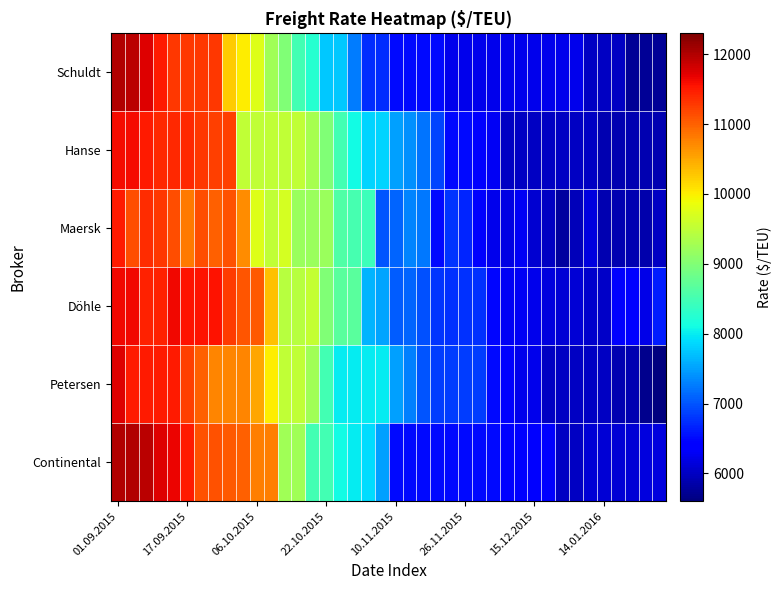

At which category does the chart reach its minimum across all series?

39